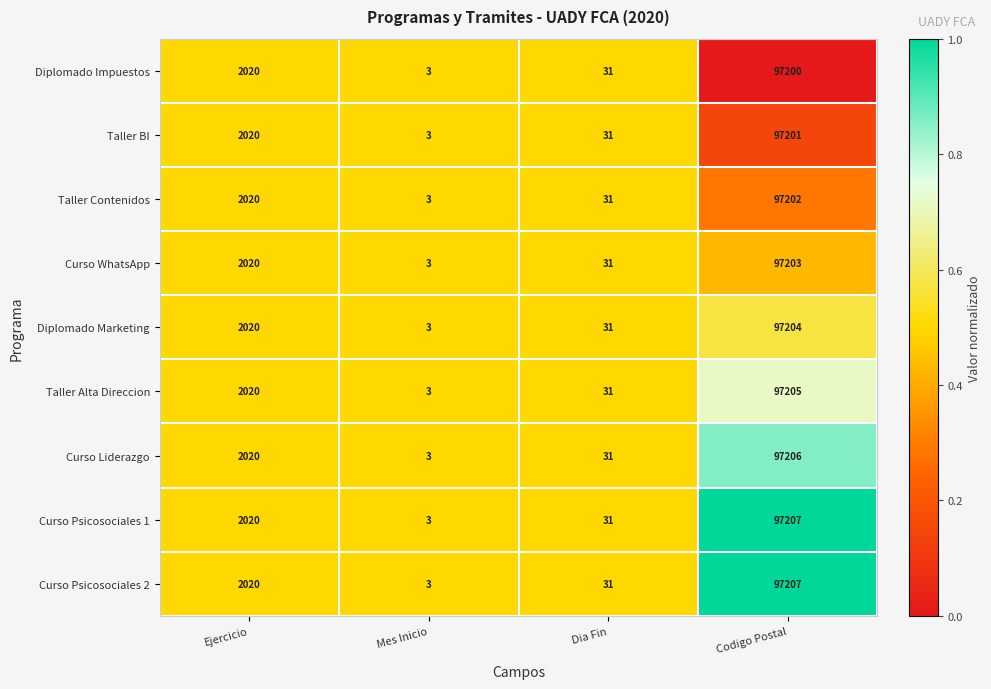

At which category is the sum across all series the highest?

Codigo Postal